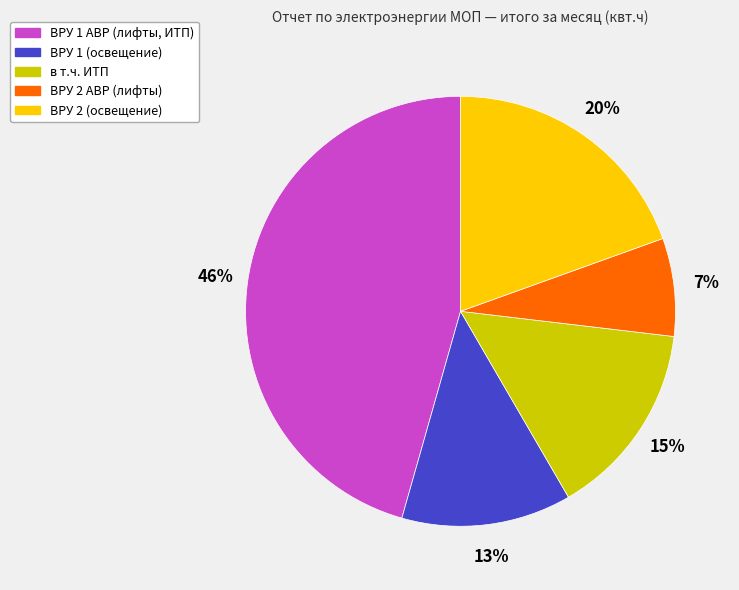

Between ВРУ 1 АВР (лифты, ИТП) and ВРУ 2 (освещение), which is larger?

ВРУ 1 АВР (лифты, ИТП)